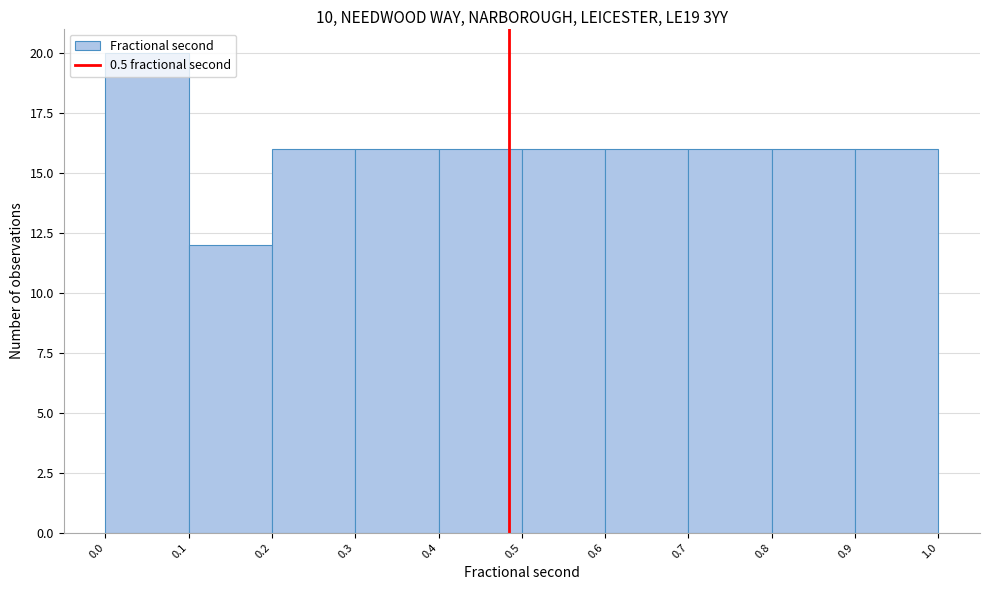

What value does the data have at 0.4?

16